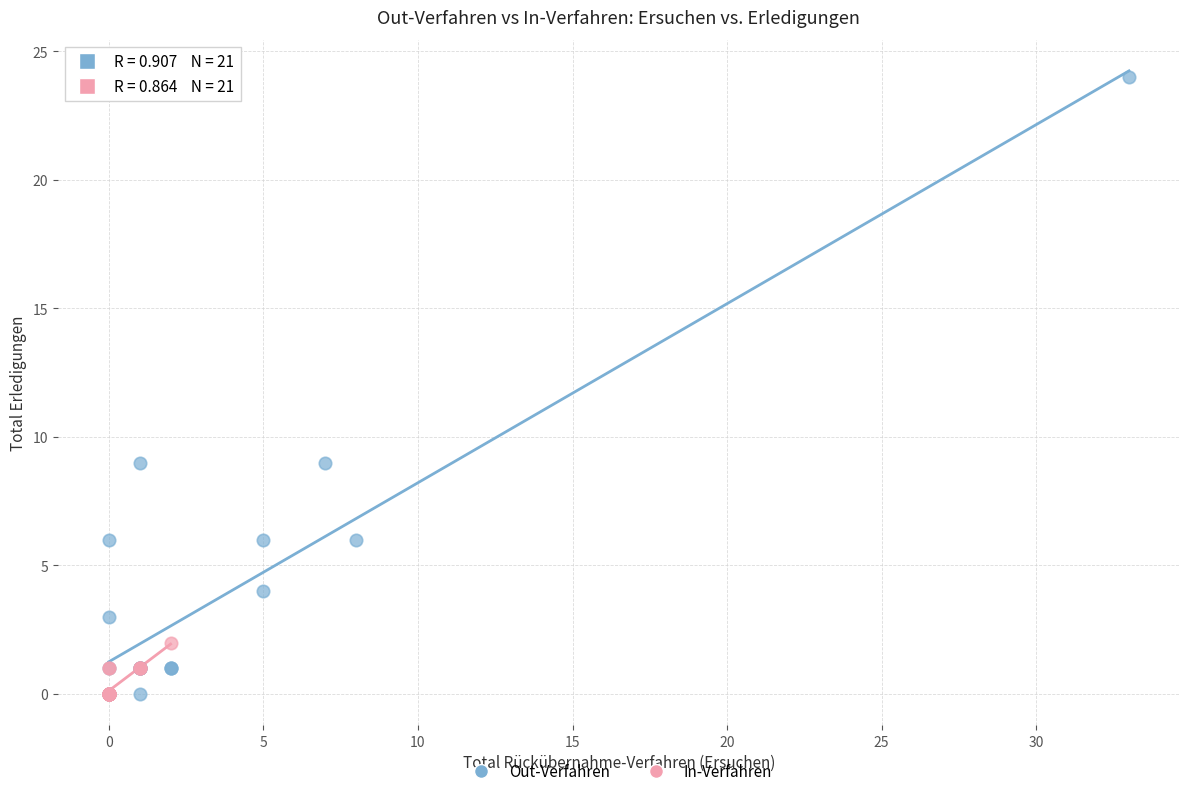

Which series has the largest Y range (max minus min)?

Out-Verfahren